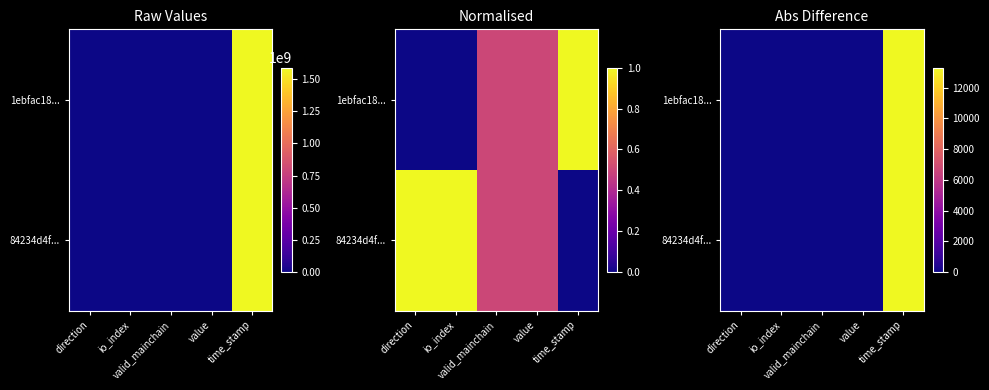

At io_index, list the series in order from largest to smallest.

1ebfac18..., 84234d4f...